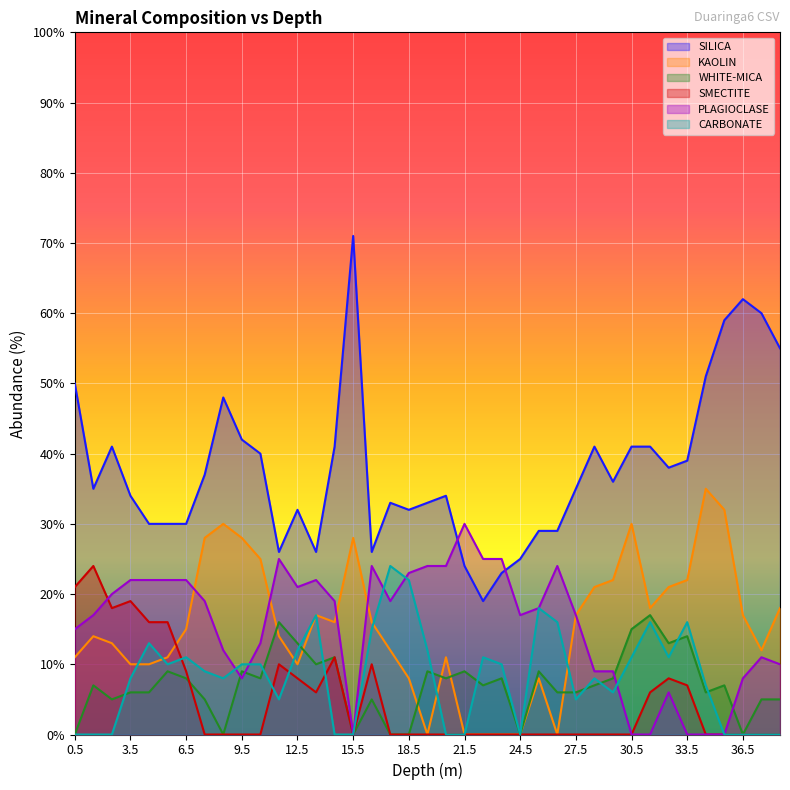

Which series ends up on top after the final intersection of SMECTITE and CARBONATE?

SMECTITE